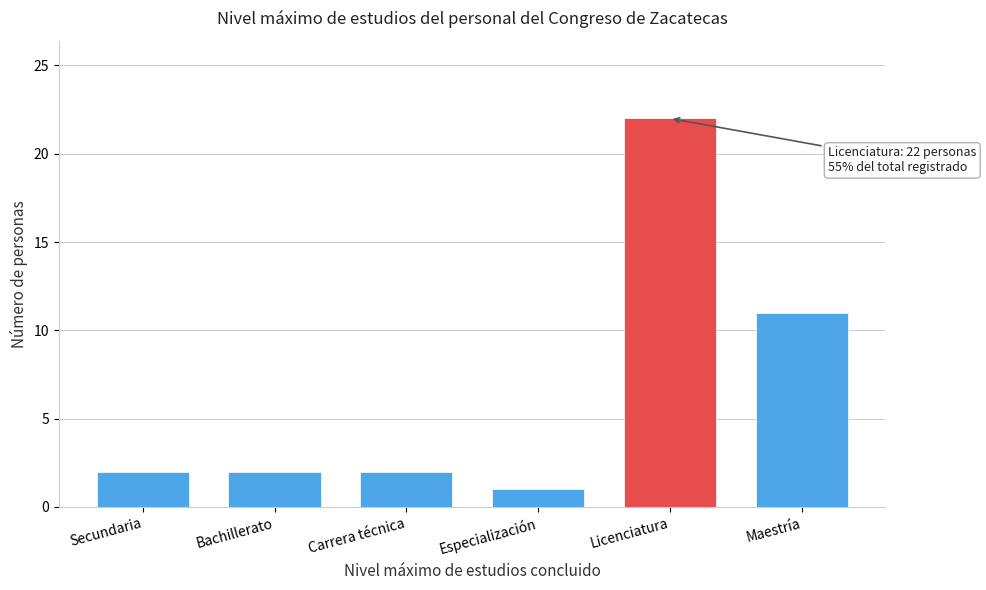

Reading left to right, what are all the values shown in this chart?

Secundaria=2	Bachillerato=2	Carrera técnica=2	Especialización=1	Licenciatura=22	Maestría=11